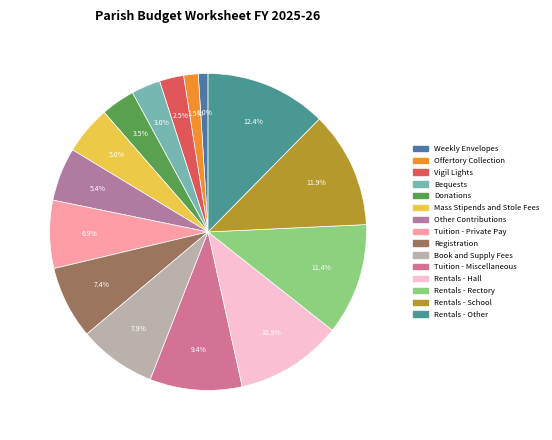

What percentage is the Registration slice, to the nearest percent?

7%